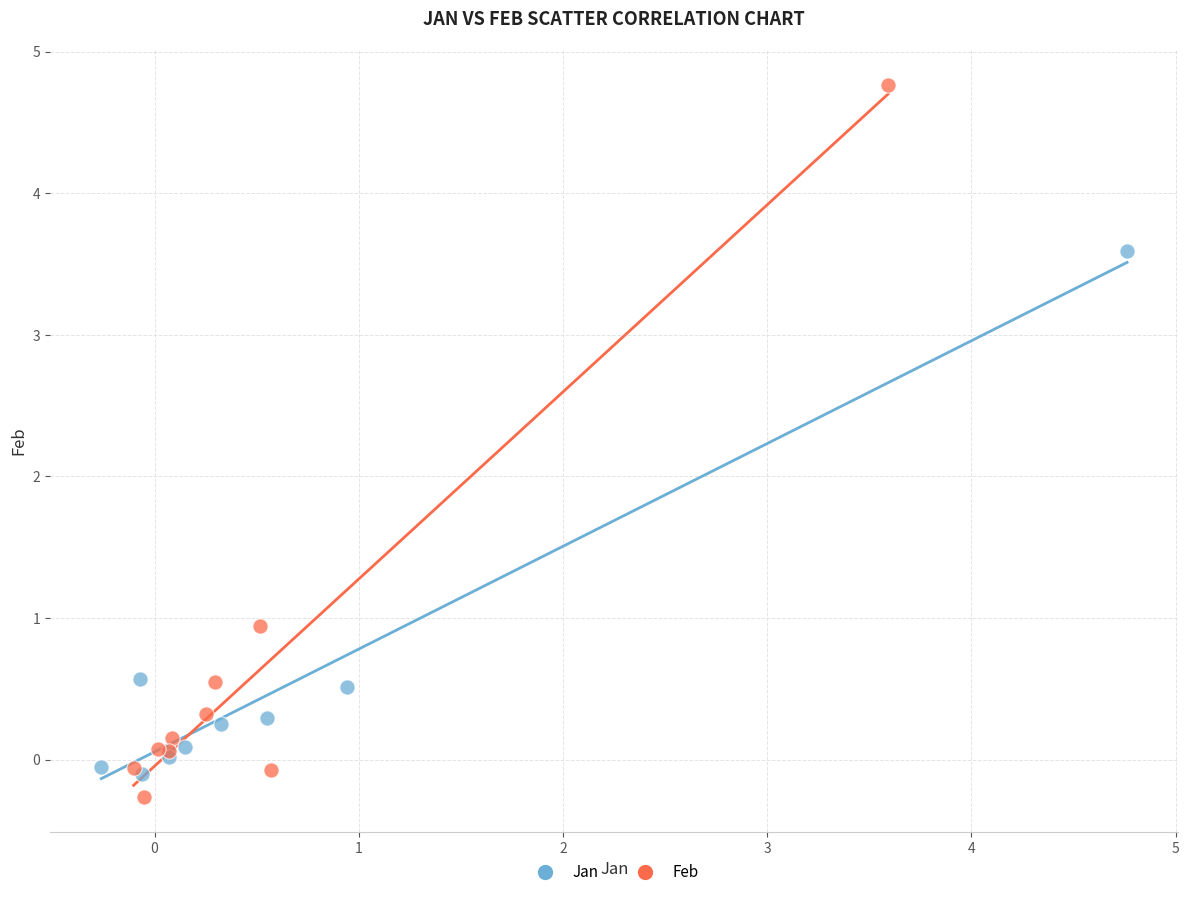

Which series reaches the maximum Y coordinate?

Feb